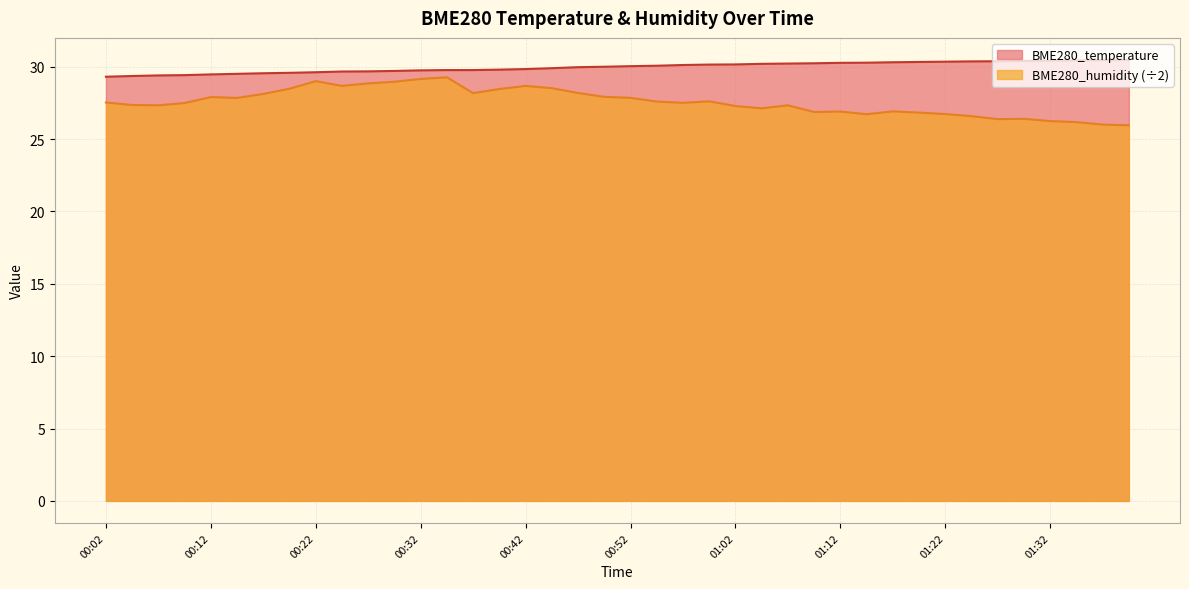

True or false: BME280_humidity has a value of 47.2 at 01:32.

False